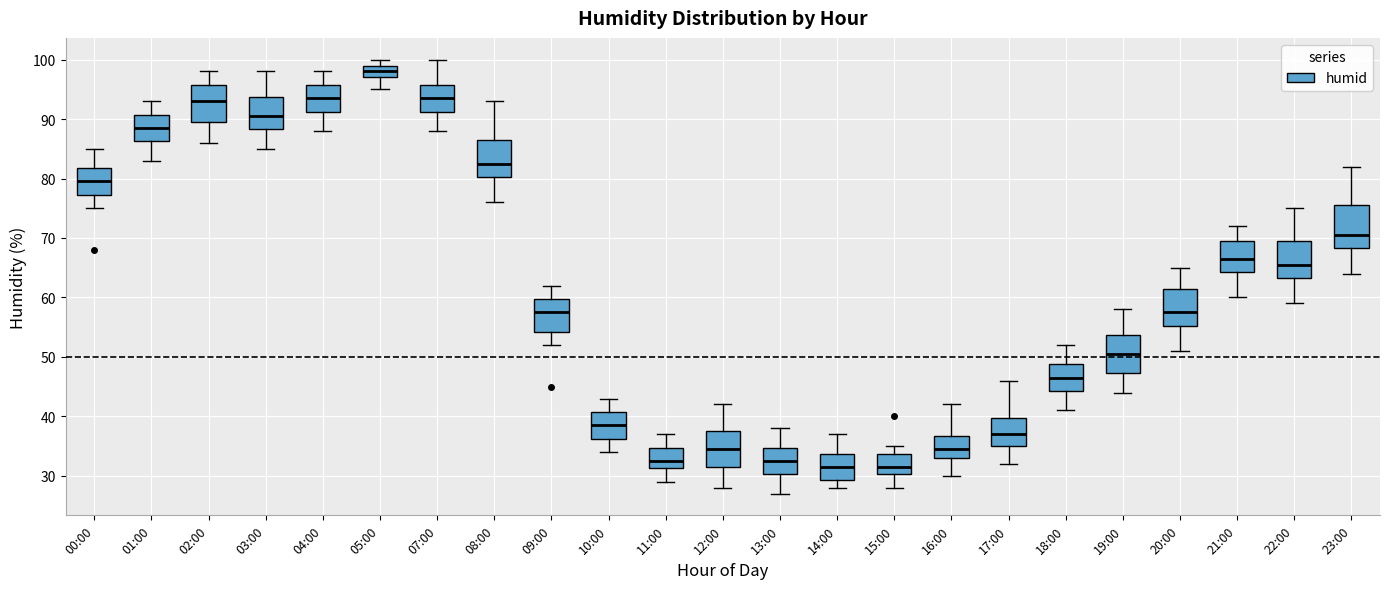

Reading left to right, transcribe this box plot: for each box, give where its median line is, the range the box spans, and where its two whiskers end, as read against the y-axis. The values are not printed on the chart, so give them approximately, as read against the axis.

00:00: median 80, box 77 to 82, whiskers 75 to 85
01:00: median 89, box 86 to 91, whiskers 83 to 93
02:00: median 93, box 90 to 96, whiskers 86 to 98
03:00: median 91, box 88 to 94, whiskers 85 to 98
04:00: median 94, box 91 to 96, whiskers 88 to 98
05:00: median 98, box 97 to 99, whiskers 95 to 100
07:00: median 94, box 91 to 96, whiskers 88 to 100
08:00: median 83, box 80 to 87, whiskers 76 to 93
09:00: median 58, box 54 to 60, whiskers 52 to 62
10:00: median 39, box 36 to 41, whiskers 34 to 43
11:00: median 33, box 31 to 35, whiskers 29 to 37
12:00: median 35, box 32 to 38, whiskers 28 to 42
13:00: median 33, box 30 to 35, whiskers 27 to 38
14:00: median 32, box 29 to 34, whiskers 28 to 37
15:00: median 32, box 30 to 34, whiskers 28 to 35
16:00: median 35, box 33 to 37, whiskers 30 to 42
17:00: median 37, box 35 to 40, whiskers 32 to 46
18:00: median 47, box 44 to 49, whiskers 41 to 52
19:00: median 51, box 47 to 54, whiskers 44 to 58
20:00: median 58, box 55 to 62, whiskers 51 to 65
21:00: median 67, box 64 to 70, whiskers 60 to 72
22:00: median 66, box 63 to 70, whiskers 59 to 75
23:00: median 71, box 68 to 76, whiskers 64 to 82